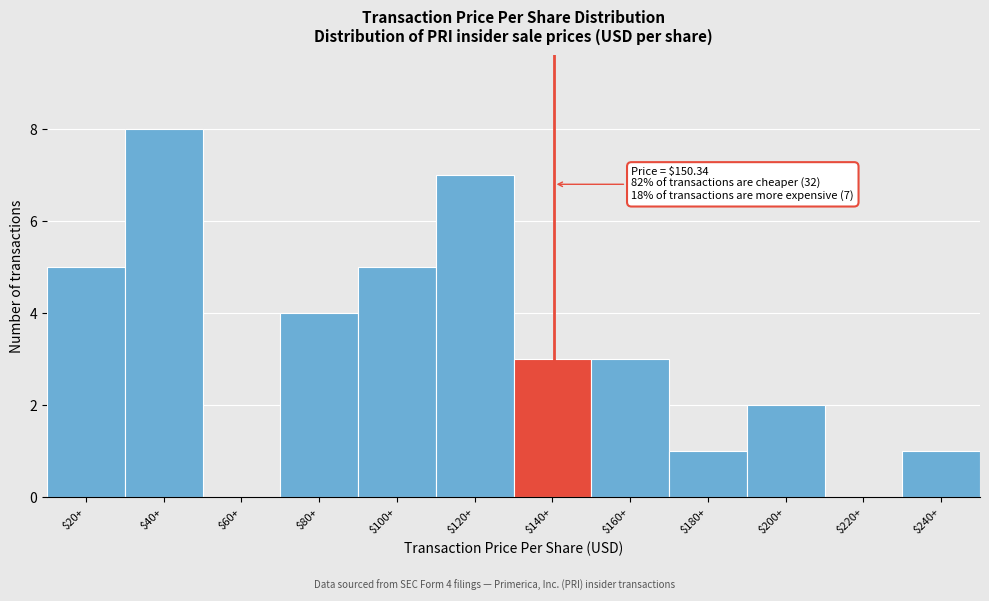

Which category has the highest value across all series?

$40+